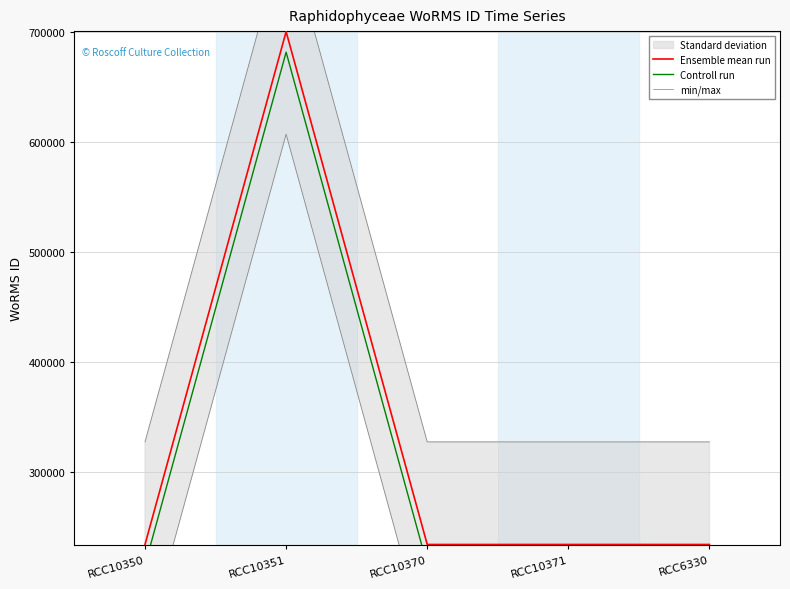

At which category does Controll run reach its first local peak?

RCC10351